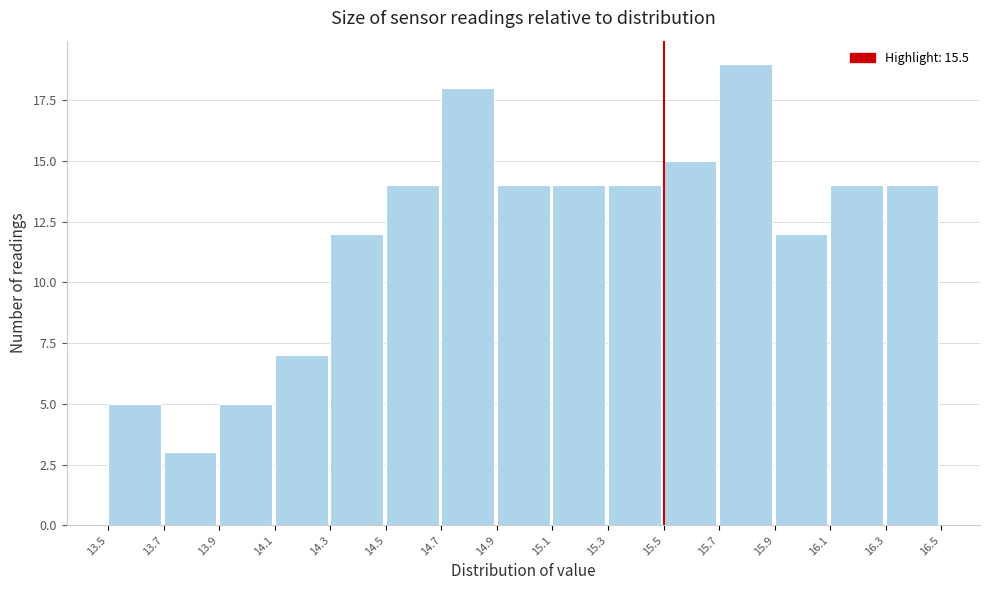

Which range on the x-axis has the tallest bar?

15.7 to 15.9